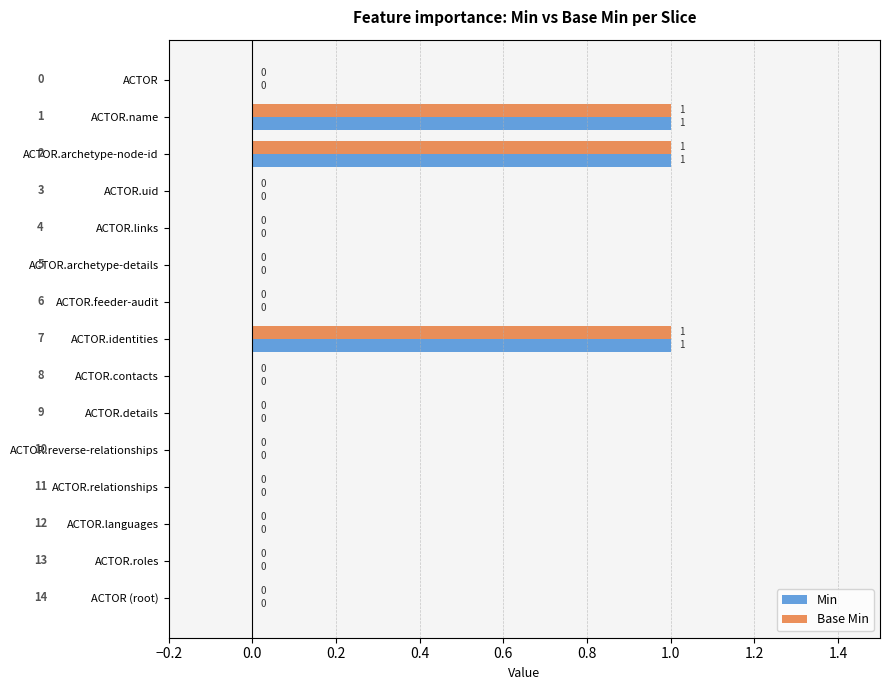

The value of Min at ACTOR.links is 0. True or false?

True